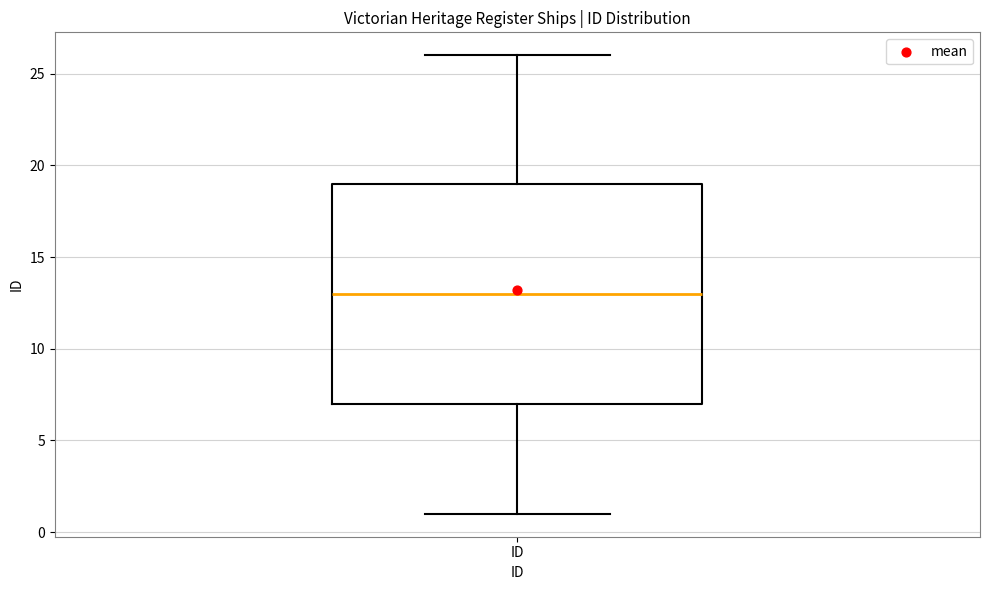

Read this box plot against the y-axis: the position of the median line, the range covered by the box, and the ends of both whiskers. The values are not printed on the chart, so give them approximately, as read against the axis.

median 13, box 7 to 19, whiskers 1 to 26